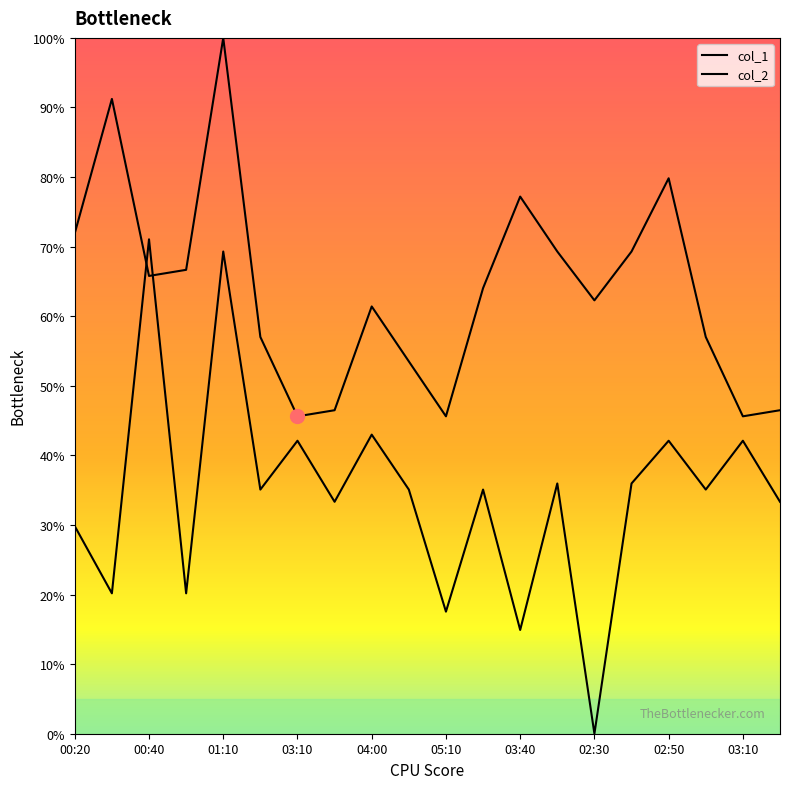

Which label corresponds to the largest value in the chart?

01:10